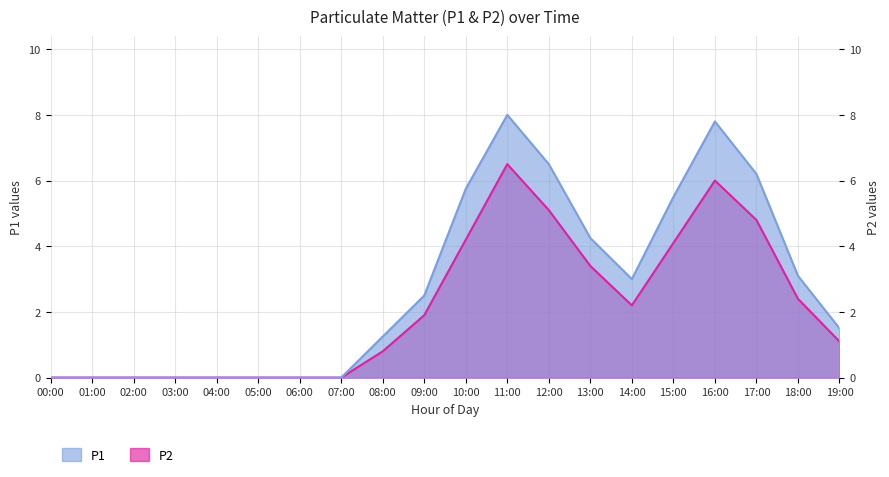

Is the value of P1 at 00:00 greater than the value of P2 at 09:00?

No